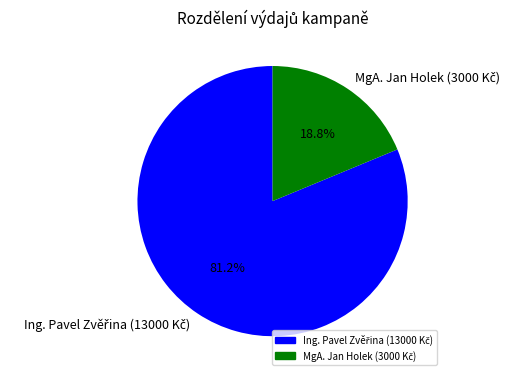

Is there any slice that represents more than half of the pie?

Yes